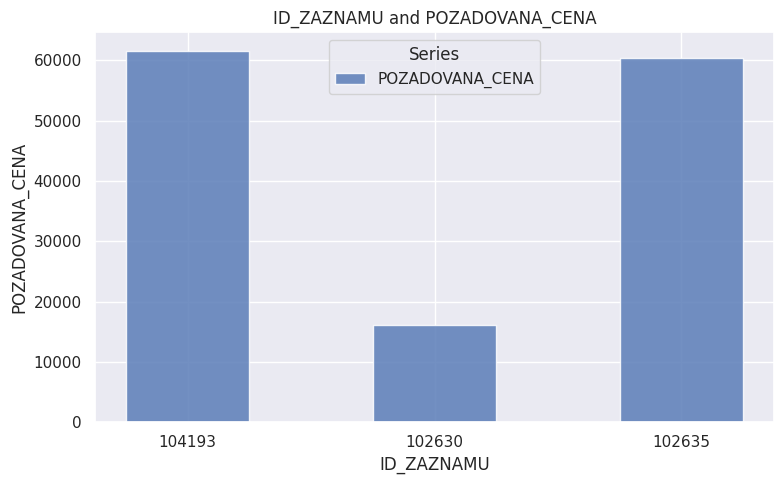

Reading left to right, extract all data points from this chart.

104193=61580	102630=16135	102635=60350